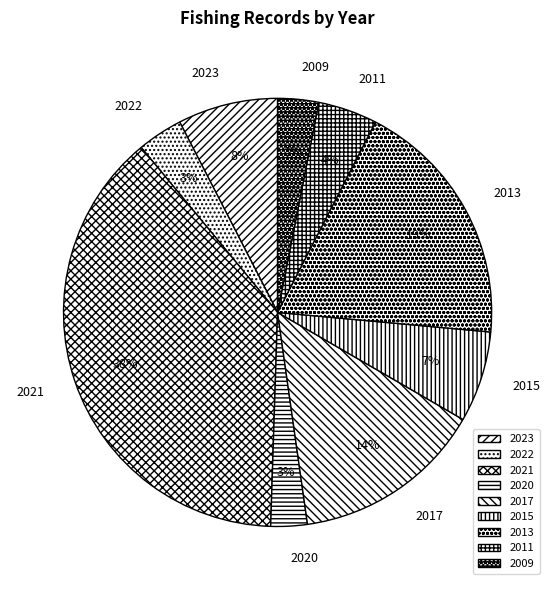

Is the sum of 2015 and 2022 greater than half?

No